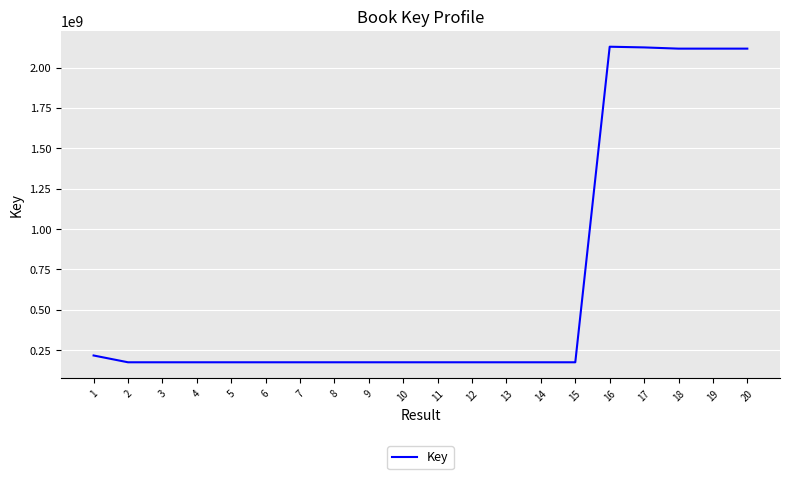

The chart shows a value of 175301432 at 14. True or false?

True